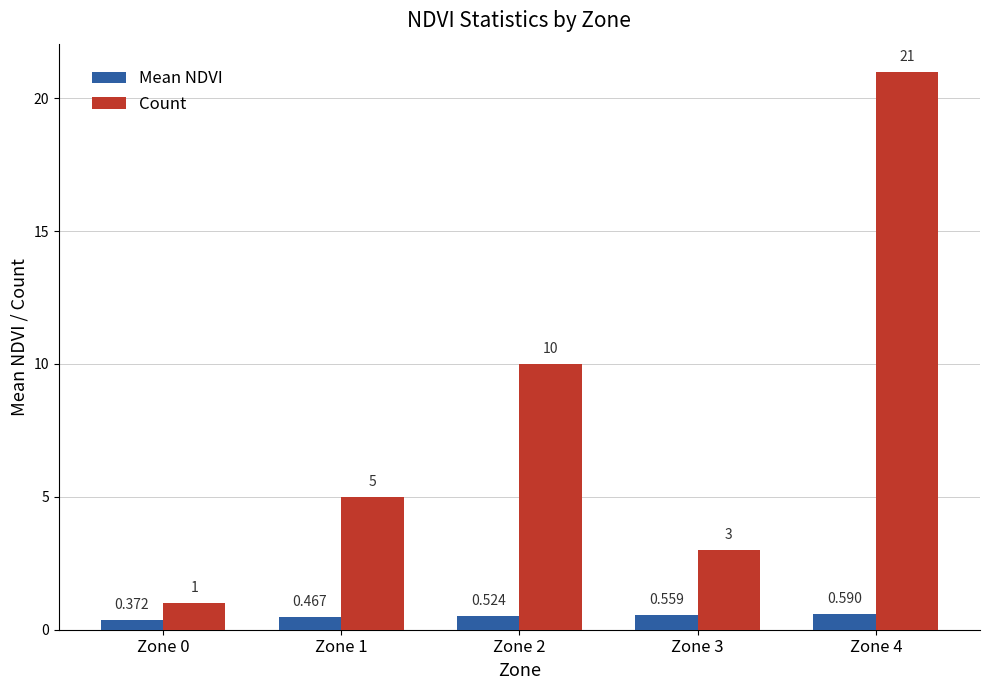

Is it true that Count equals 1.8 at Zone 0?

False